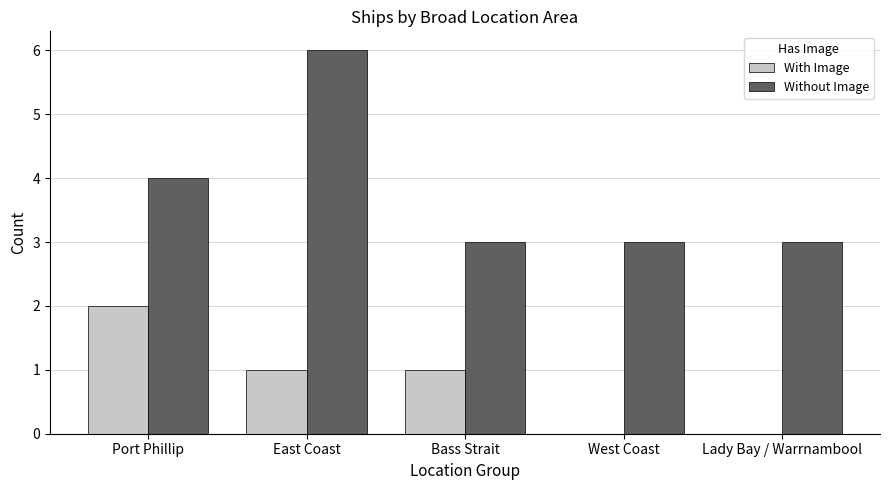

What is the average value of the Without Image series?

4